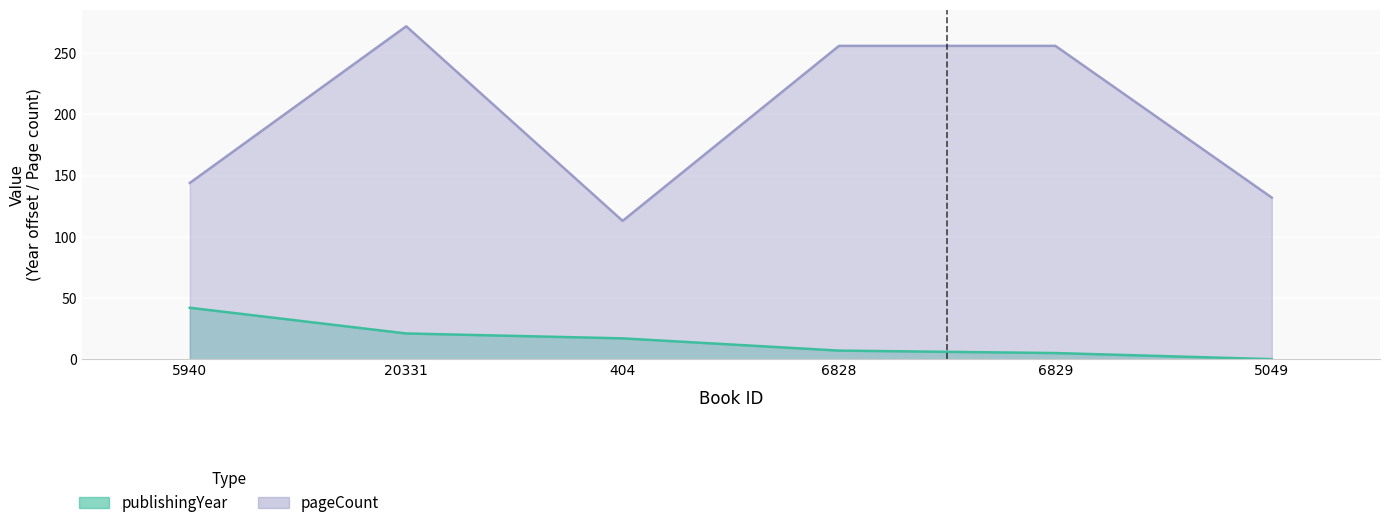

Rank the series by their maximum value, from lowest to highest.

publishingYear, pageCount